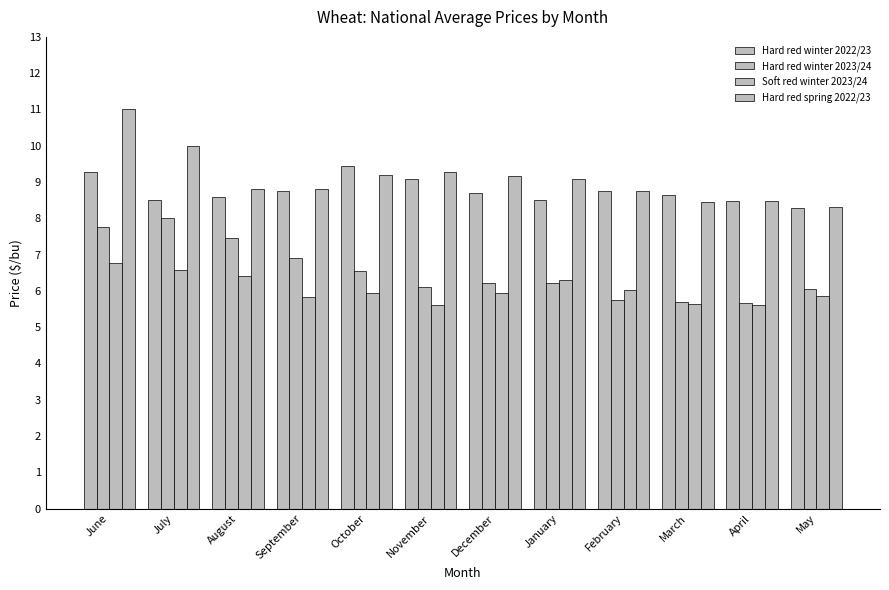

How many bars are there in total?

48